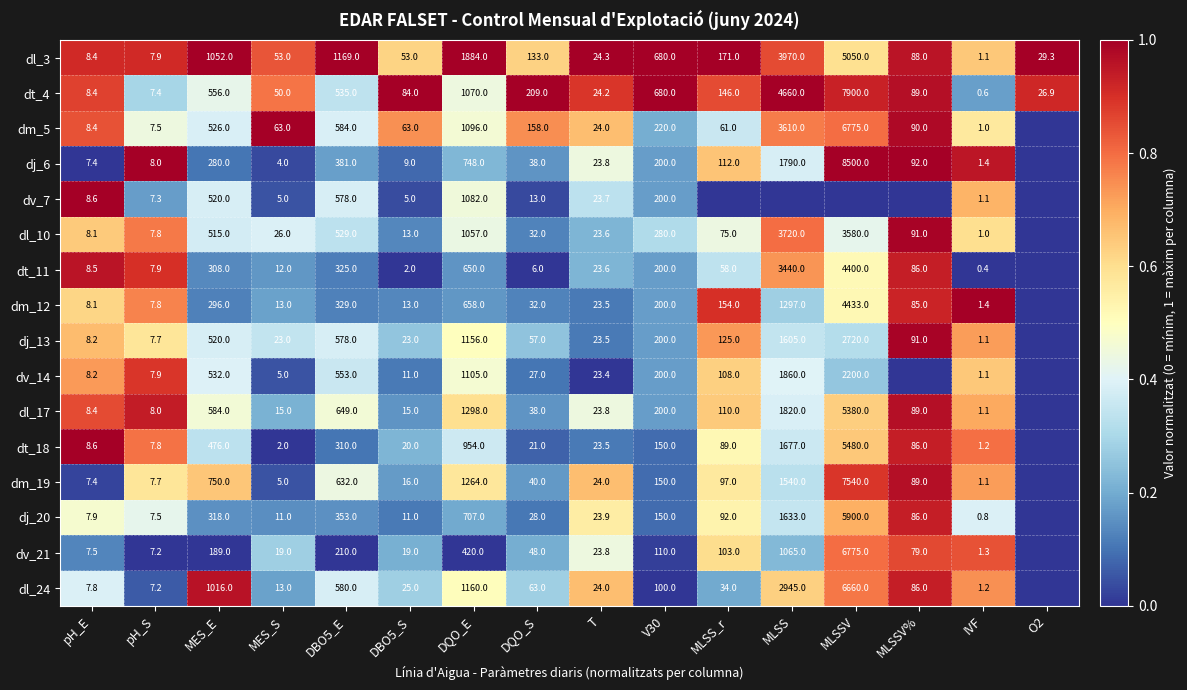

True or false: dv_14 has a value of 1.1 at MLSS_r.

False